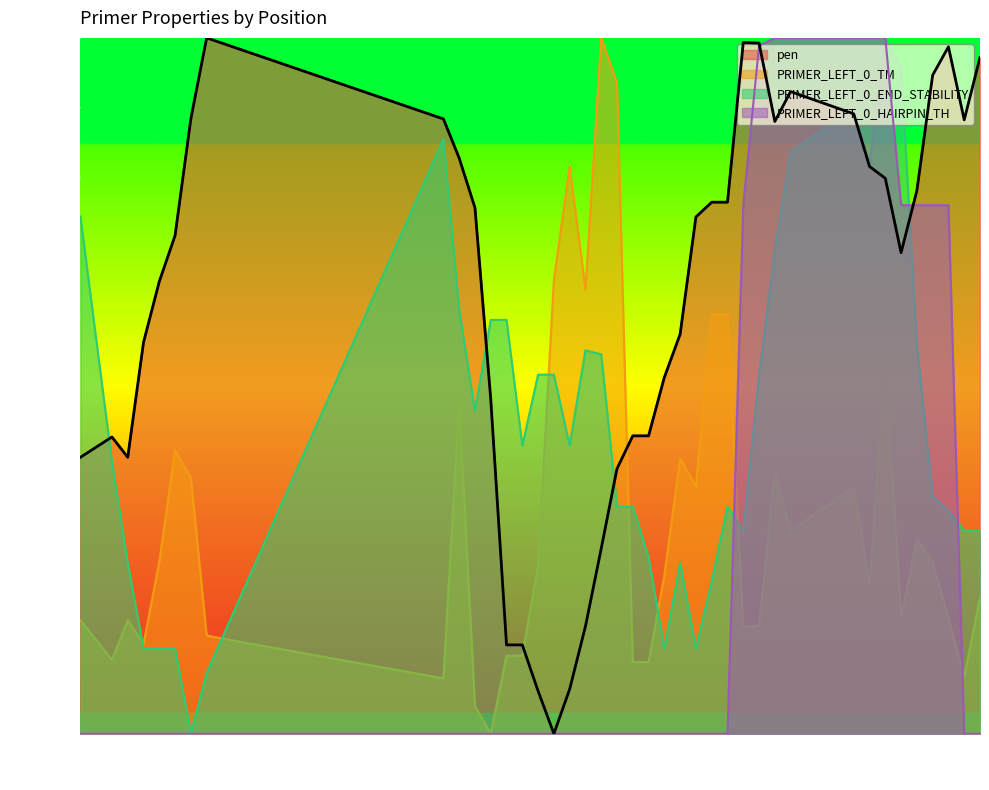

True or false: PRIMER_LEFT_0_END_STABILITY and PRIMER_LEFT_0_HAIRPIN_TH cross at least once.

True